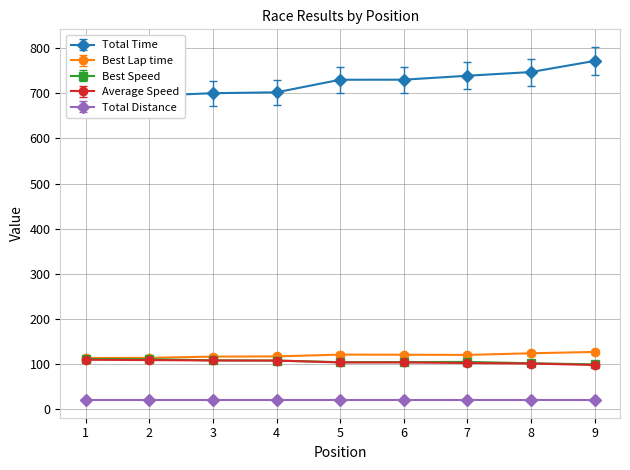

Reading right to left, list all the values displayed in this chart.

Total Time: 9=771.9	8=747.3	7=739.1	6=730.3	5=730.2	4=702.3	3=700.4	2=694.8	1=690.3
Best Lap time: 9=126.9	8=123.9	7=120.3	6=120.7	5=120.9	4=116.9	3=116.5	2=113.8	1=113.3
Best Speed: 9=99.3	8=101.7	7=104.8	6=104.4	5=104.2	4=107.8	3=108.2	2=110.7	1=111.2
Average Speed: 9=97.9	8=101.2	7=102.3	6=103.5	5=103.5	4=107.6	3=107.9	2=108.8	1=109.5